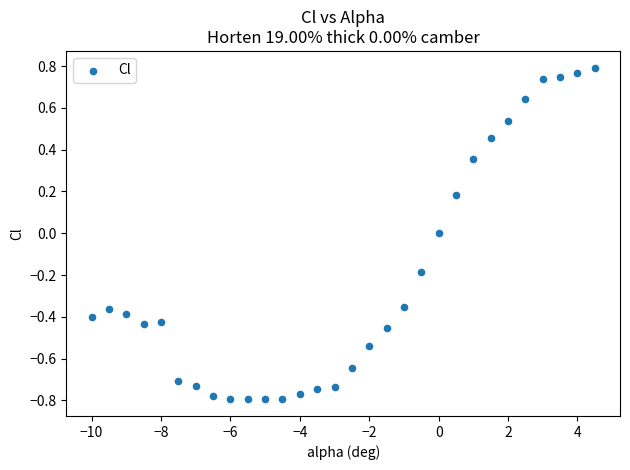

What is the range of Y values (max minus min)?

1.6